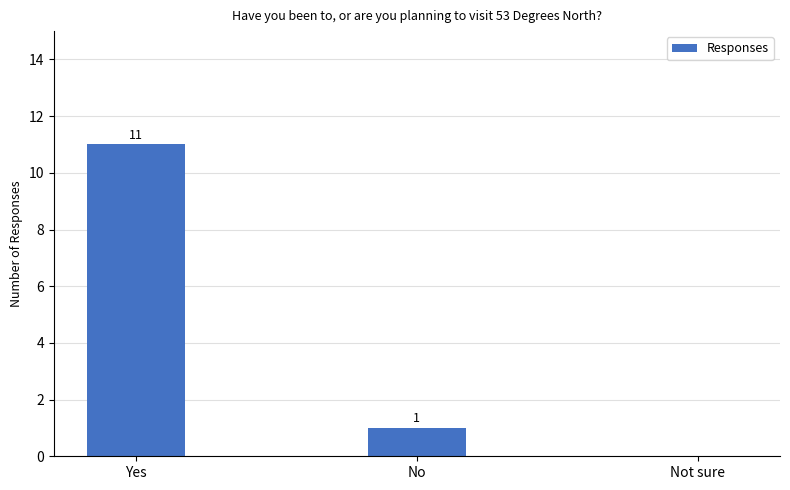

Read the value at No.

1